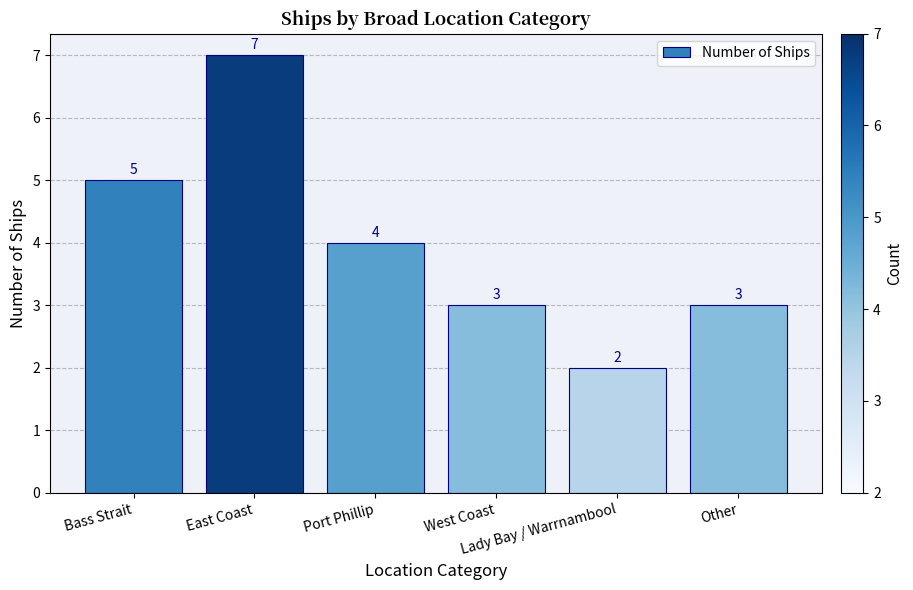

What is the label of the 4th bar from the right?

Port Phillip